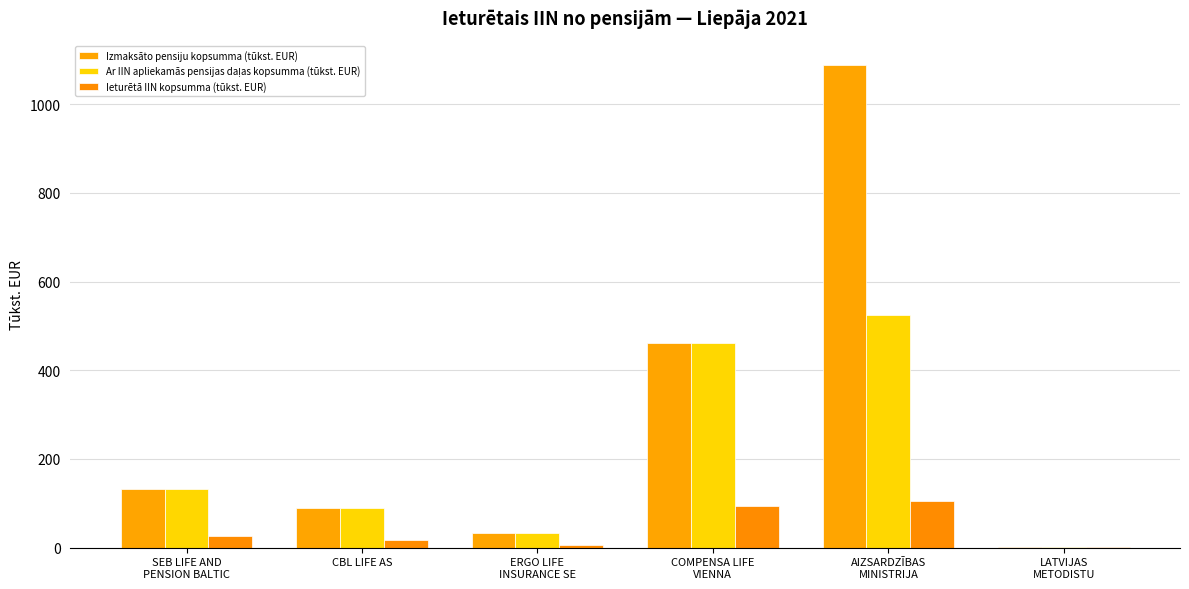

Which category has the highest value in the Ieturētā IIN kopsumma (tūkst. EUR) series?

AIZSARDZĪBAS
MINISTRIJA